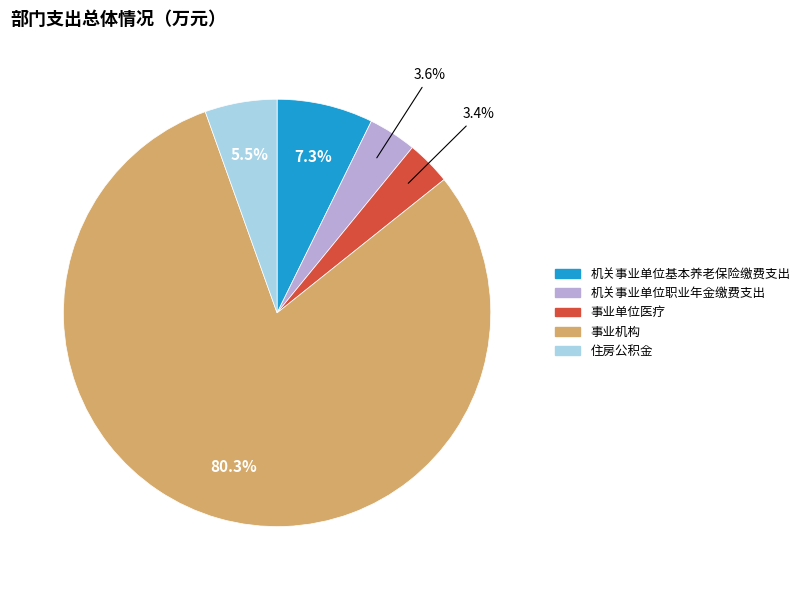

What portion of the pie excludes 机关事业单位职业年金缴费支出?

96.4%